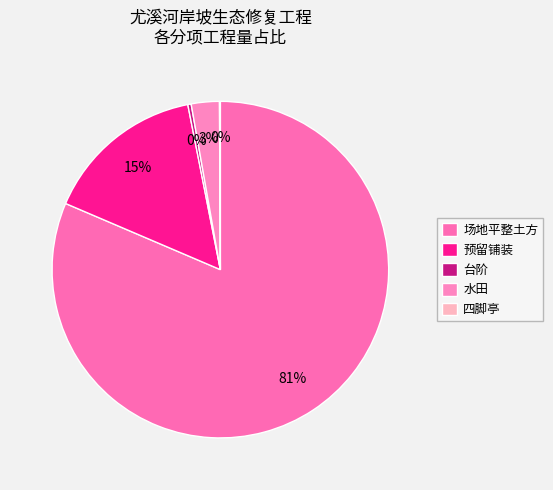

To the nearest percent, what is the difference between the largest and smallest slice percentages?

81%